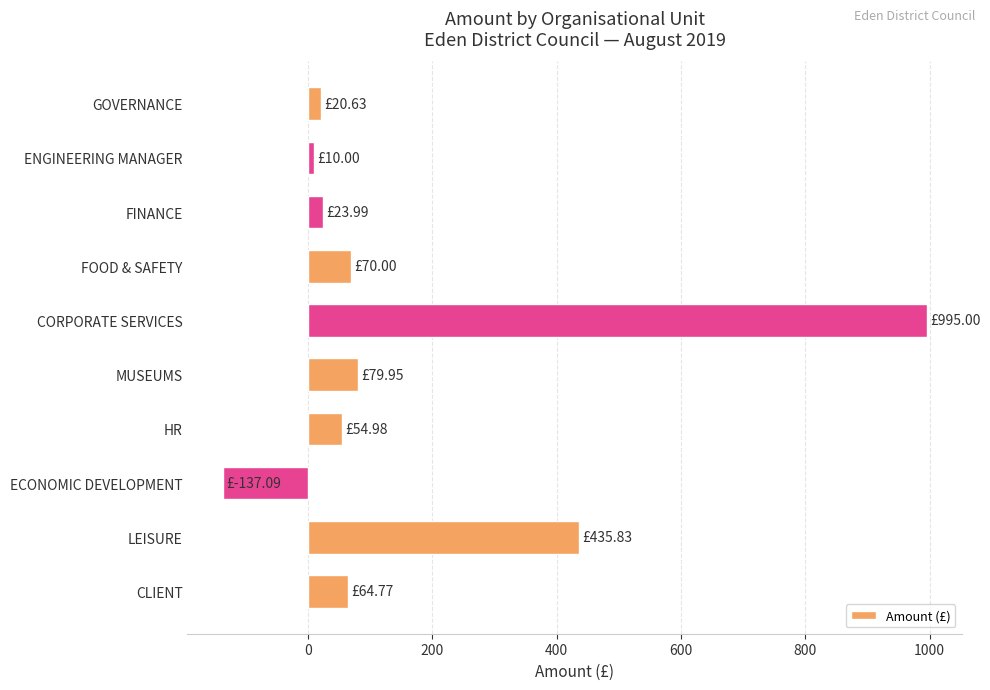

What is the sum of all values?

1618.1